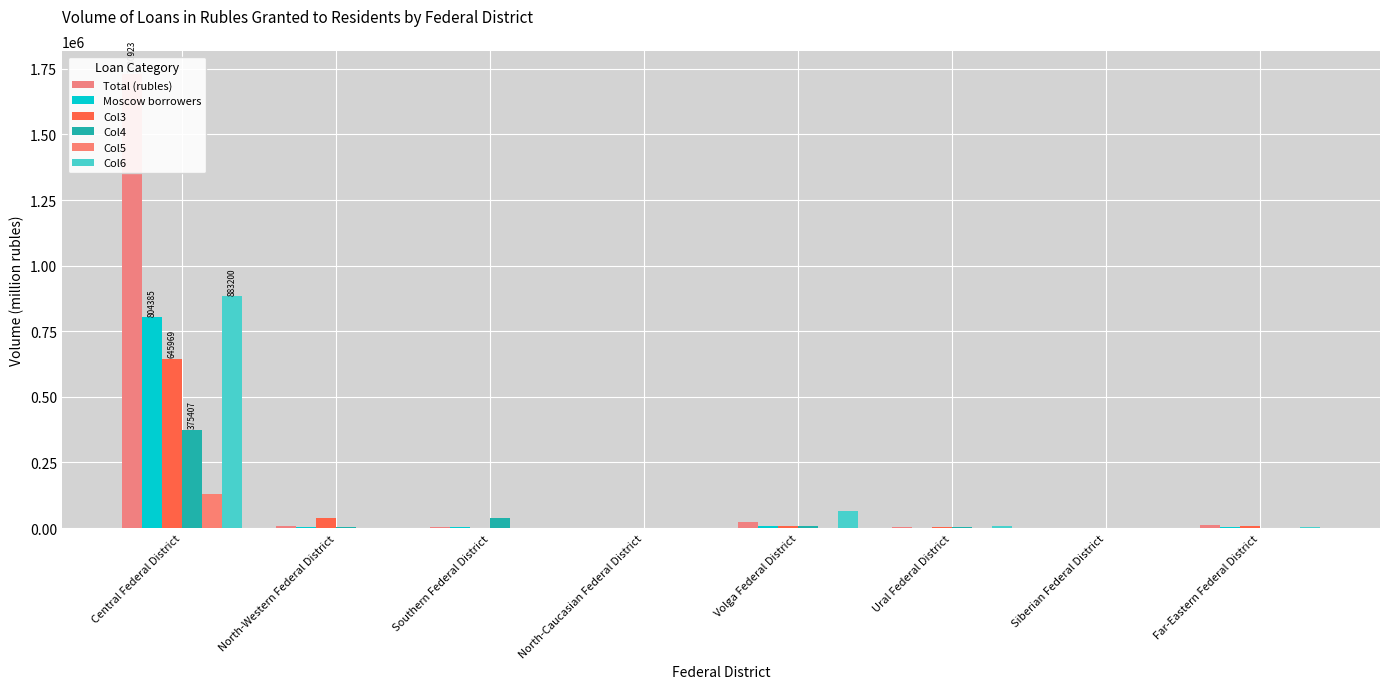

Count the number of data series in this chart.

6